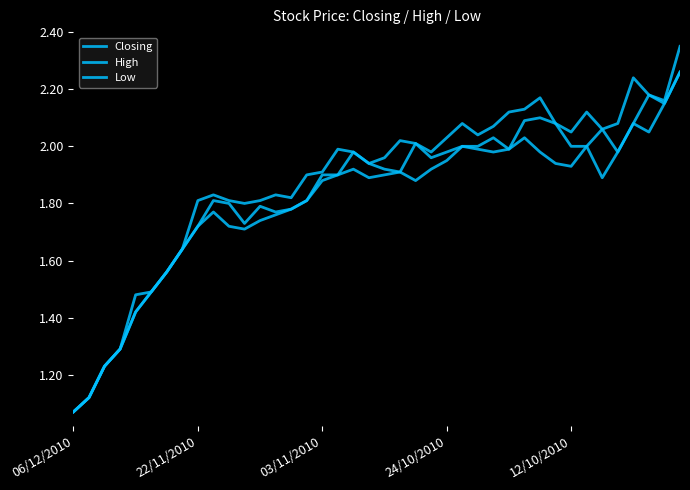

Reading left to right, list all the values displayed in this chart.

Closing: 1.1	1.1	1.2	1.3	1.4	1.5	1.6	1.6	1.7	1.8	1.8	1.7	1.8	1.8	1.8	1.8	1.9	1.9	2.0	1.9	1.9	1.9	2.0	2.0	2.0	2.0	2.0	2.0	2.0	2.1	2.1	2.1	2.0	2.0	2.1	2.0	2.1	2.2	2.1	2.3
High: 1.1	1.1	1.2	1.3	1.5	1.5	1.6	1.6	1.8	1.8	1.8	1.8	1.8	1.8	1.8	1.9	1.9	2.0	2.0	1.9	2.0	2.0	2.0	2.0	2.0	2.1	2.0	2.1	2.1	2.1	2.2	2.1	2.0	2.1	2.1	2.1	2.2	2.2	2.2	2.4
Low: 1.1	1.1	1.2	1.3	1.4	1.5	1.6	1.6	1.7	1.8	1.7	1.7	1.7	1.8	1.8	1.8	1.9	1.9	1.9	1.9	1.9	1.9	1.9	1.9	1.9	2.0	2.0	2.0	2.0	2.0	2.0	1.9	1.9	2.0	1.9	2.0	2.1	2.0	2.1	2.3